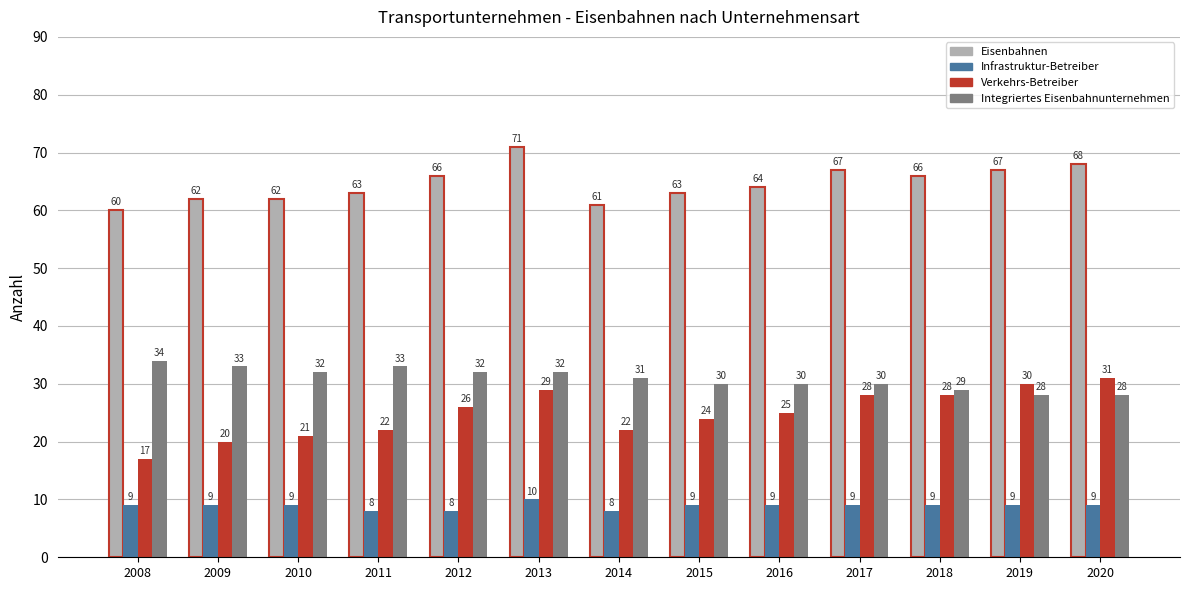

At which category does the chart reach its peak across all series?

2013